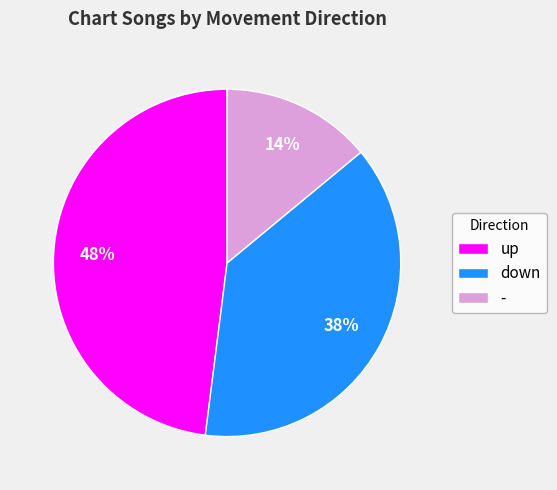

Which slice is the largest?

up